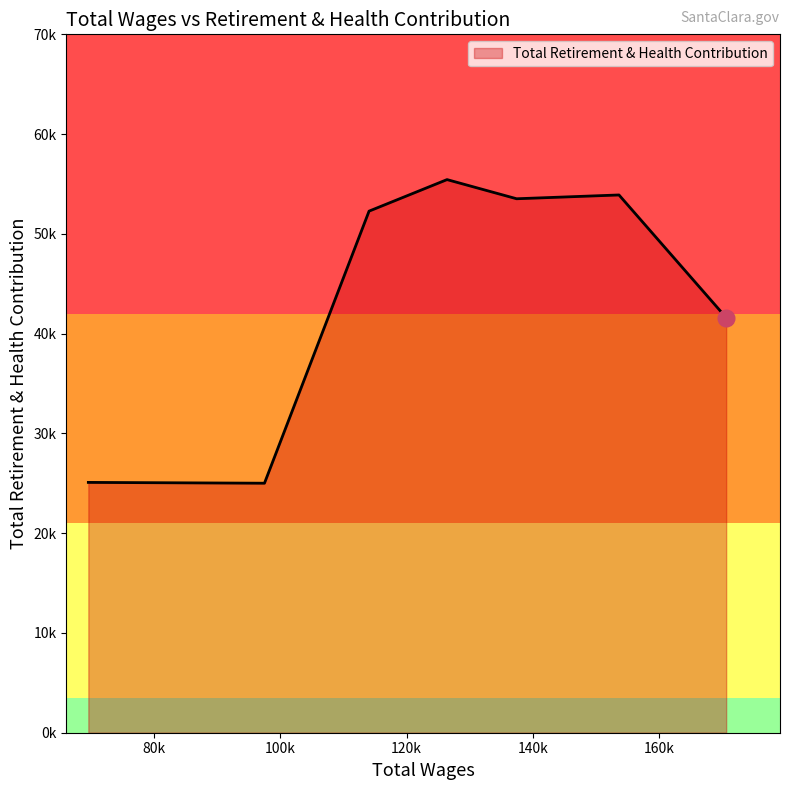

List the labels in order of value, smallest first.

97475.0, 69549.0, 170686.0, 114061.0, 137459.0, 153688.0, 126423.0